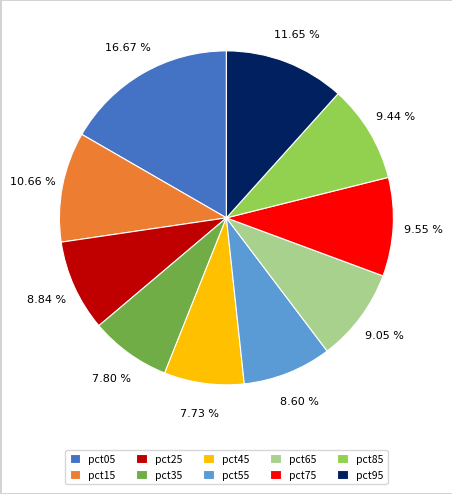

Is it true that pct95 is 12% of the pie?

True